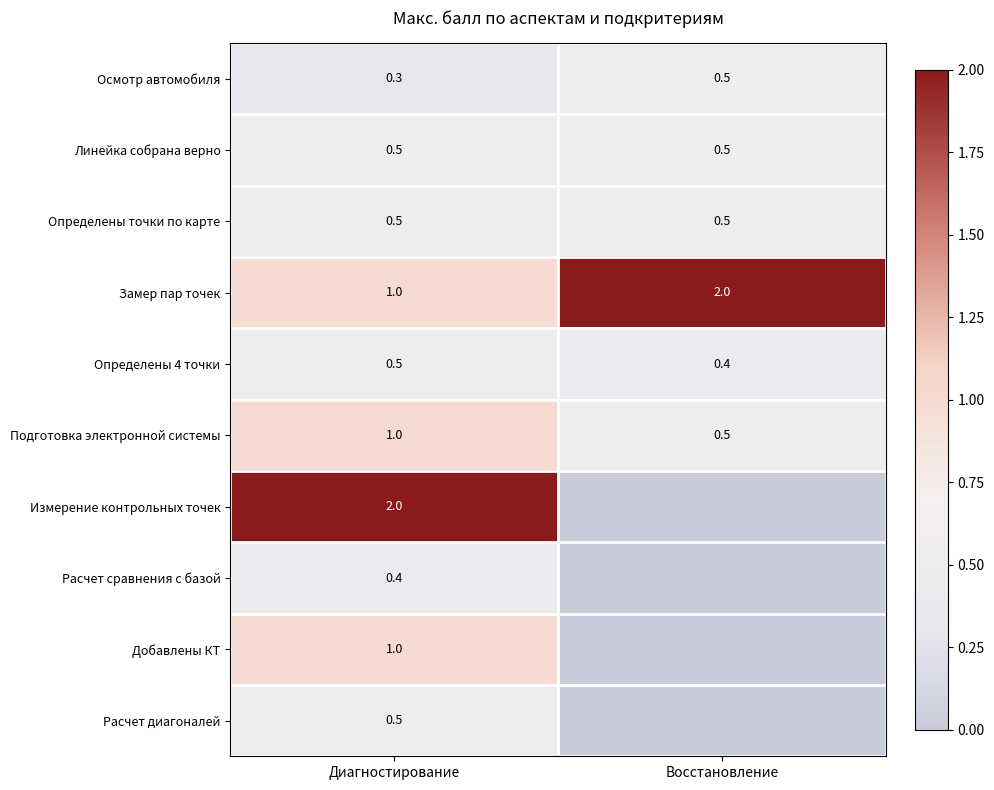

What is the total value across all series at Диагностирование?

7.7